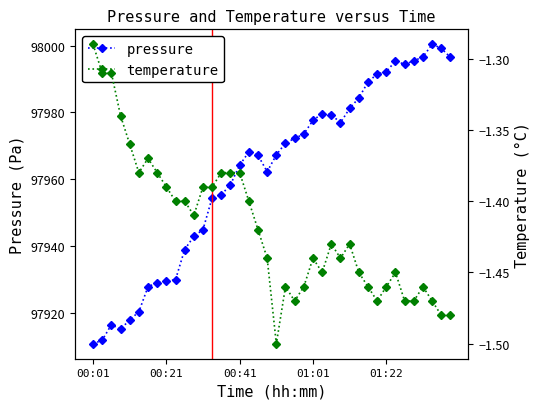

Is it true that temperature equals -0.4 at 22?

False